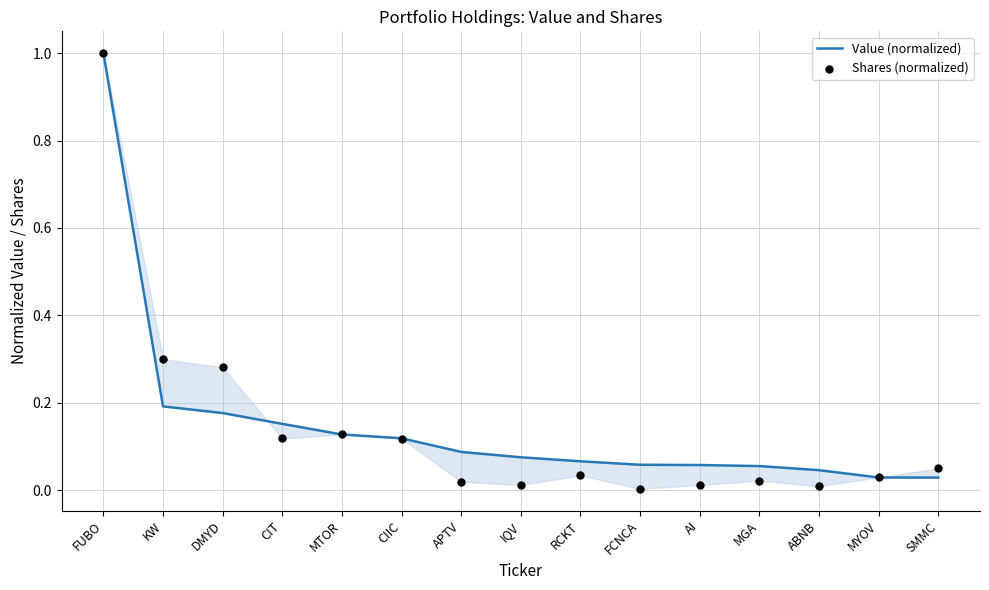

Which series has the largest total across all categories?

Value (normalized)